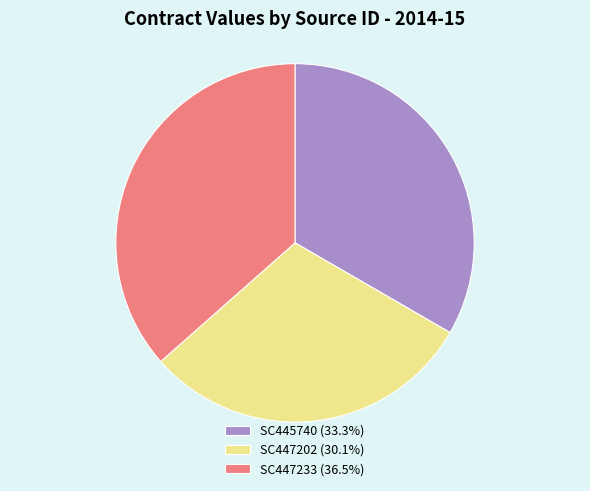

Approximately how many times larger is the value at SC447233 compared to SC445740?

1.1